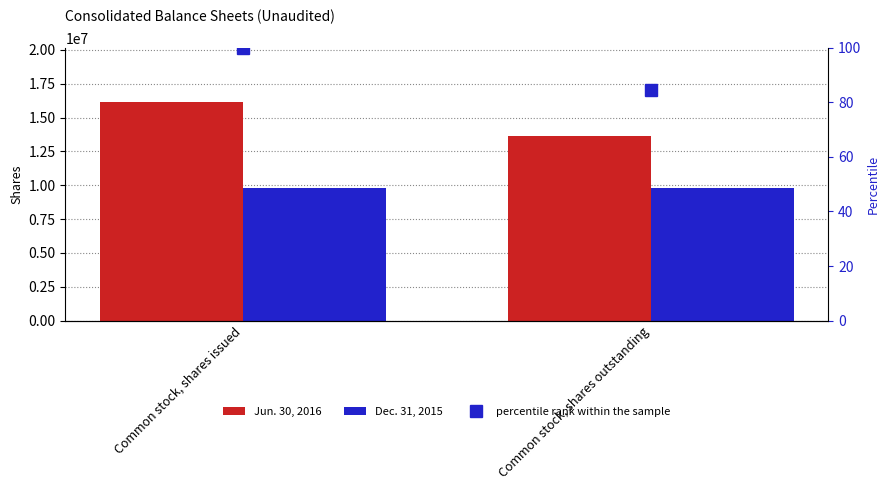

Rank the series by their maximum value, from highest to lowest.

Jun. 30, 2016, Dec. 31, 2015, percentile rank within the sample